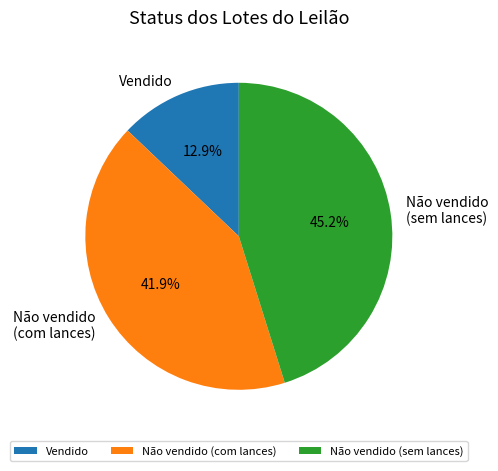

To the nearest percent, what portion does Vendido represent?

13%